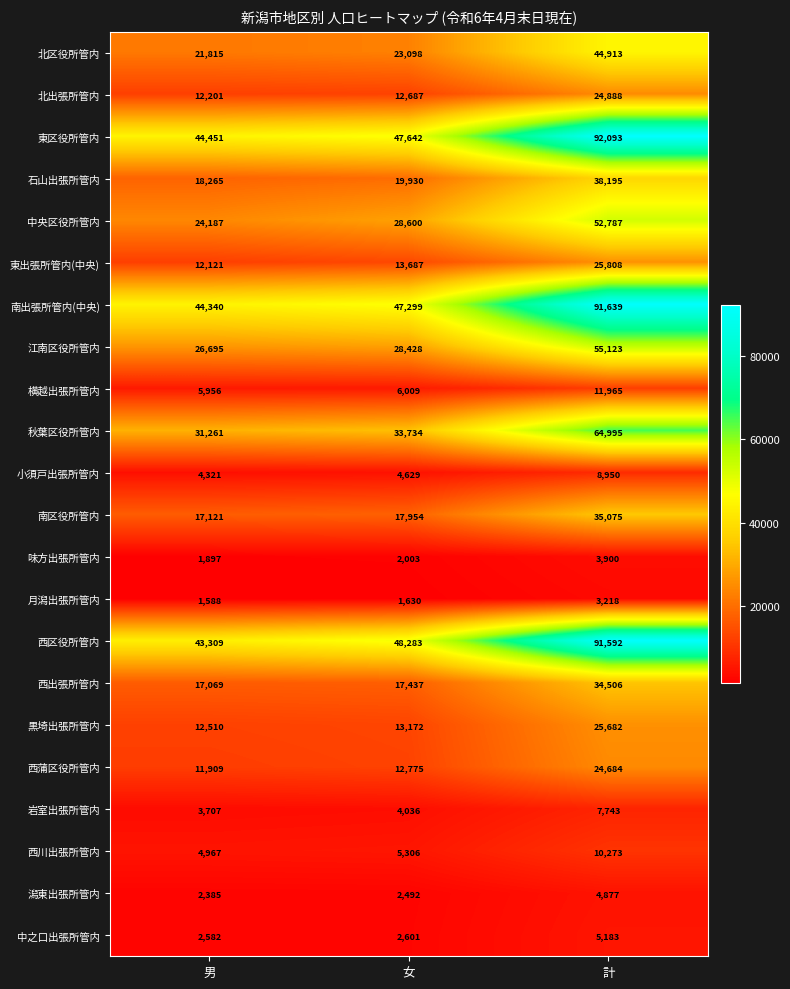

Rank the series at 計 from highest to lowest value.

東区役所管内, 南出張所管内(中央), 西区役所管内, 秋葉区役所管内, 江南区役所管内, 中央区役所管内, 北区役所管内, 石山出張所管内, 南区役所管内, 西出張所管内, 東出張所管内(中央), 黒埼出張所管内, 北出張所管内, 西蒲区役所管内, 横越出張所管内, 西川出張所管内, 小須戸出張所管内, 岩室出張所管内, 中之口出張所管内, 潟東出張所管内, 味方出張所管内, 月潟出張所管内